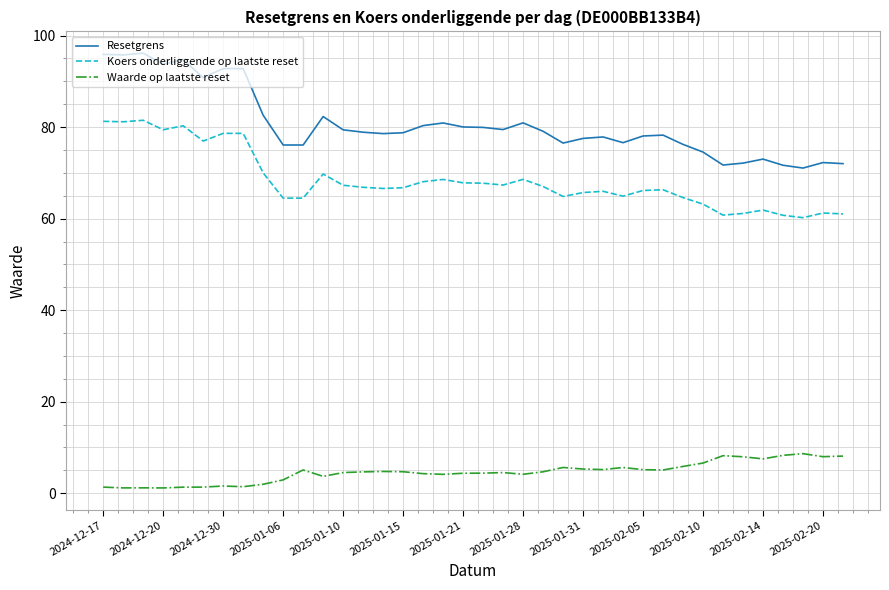

Rank the series by their maximum value, from lowest to highest.

Waarde op laatste reset, Koers onderliggende op laatste reset, Resetgrens